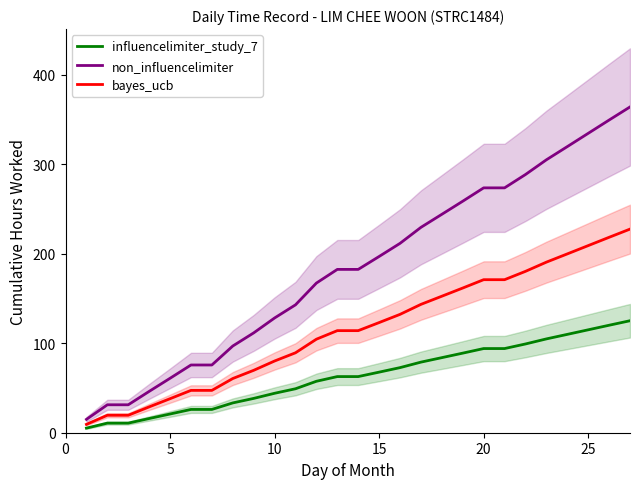

True or false: non_influencelimiter and influencelimiter_study_7 cross at least once.

False